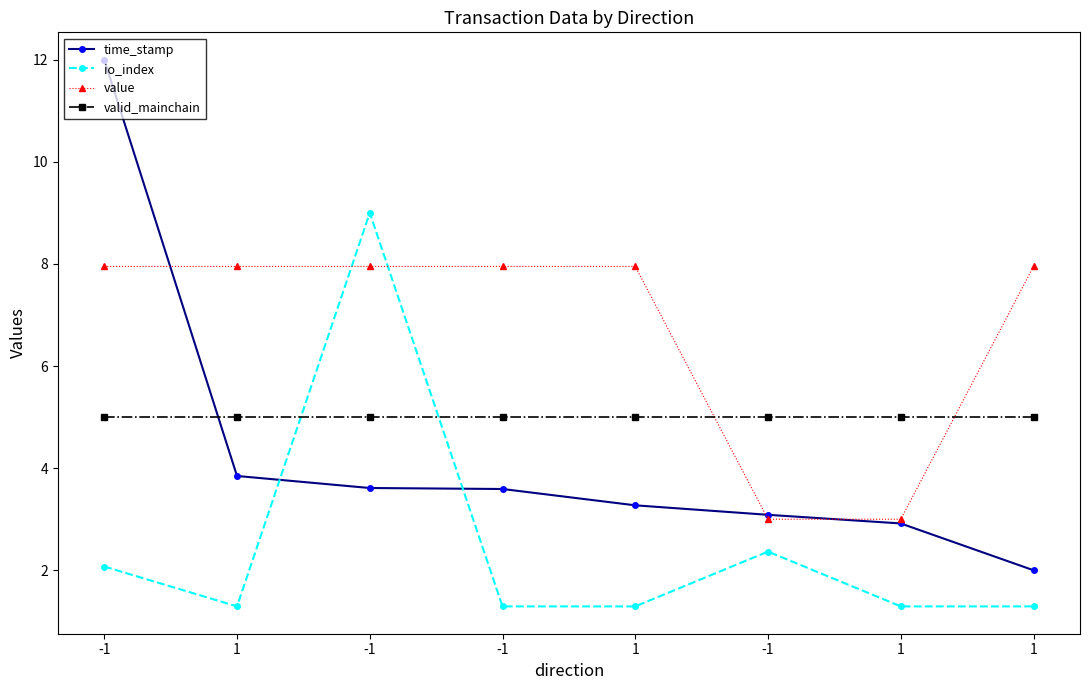

Does the chart have visible grid lines?

No